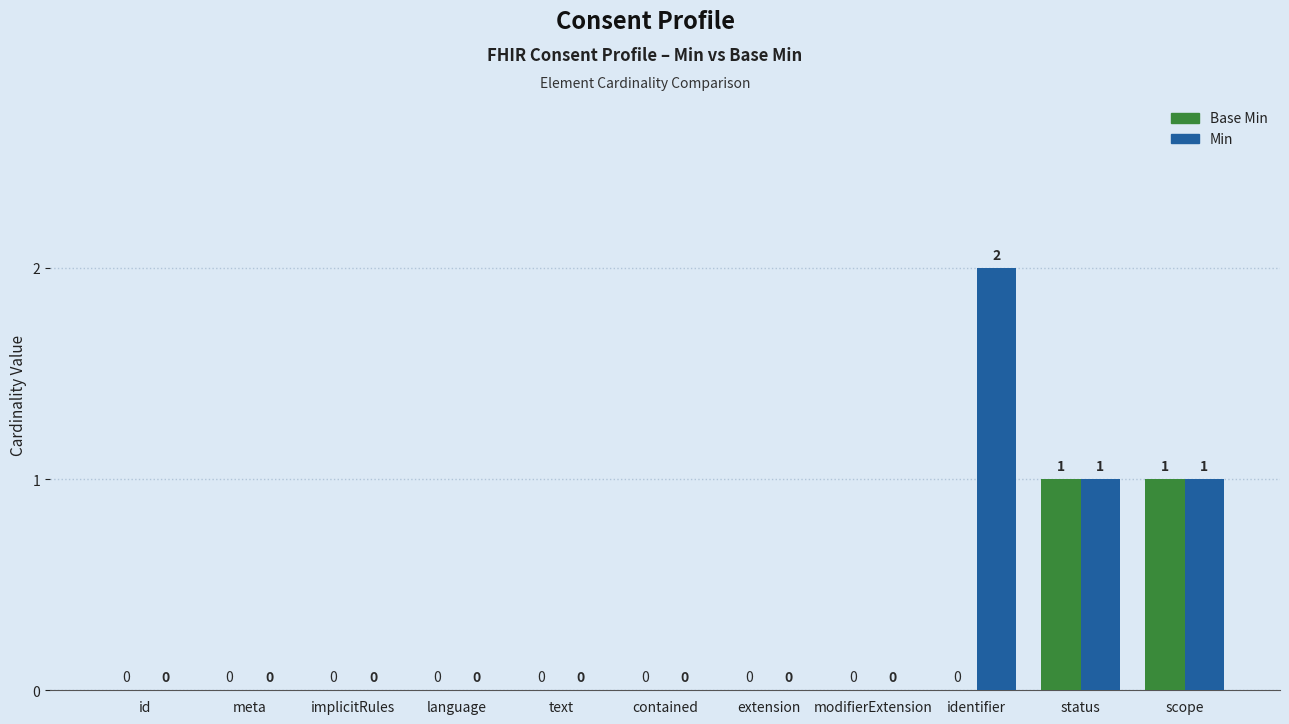

Are the bars horizontal?

No